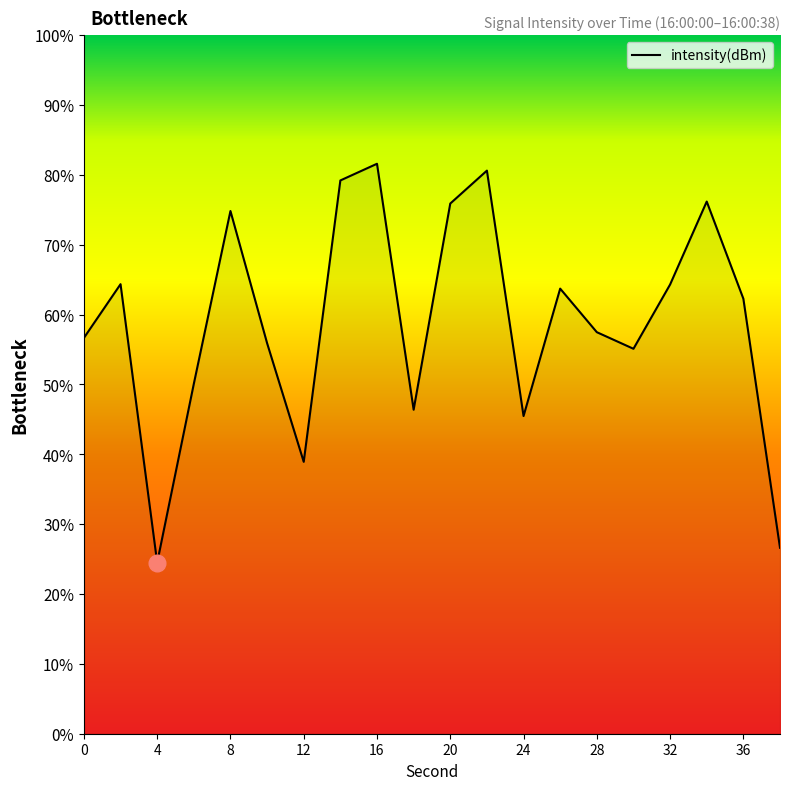

What is the minimum value shown in the chart?

24.5